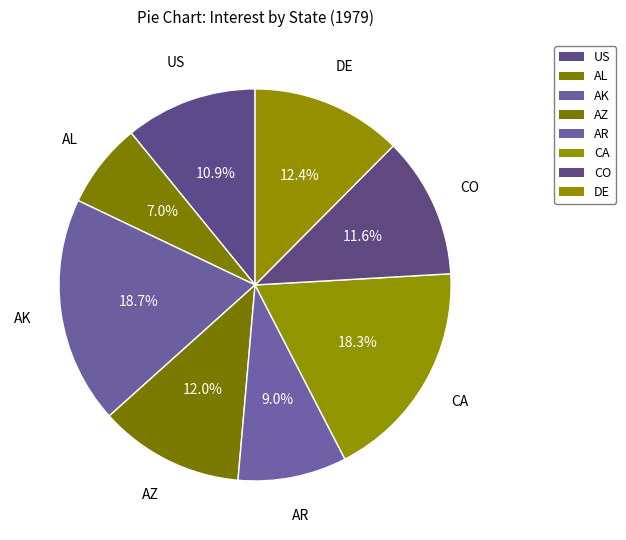

How many segments does this pie chart have?

8